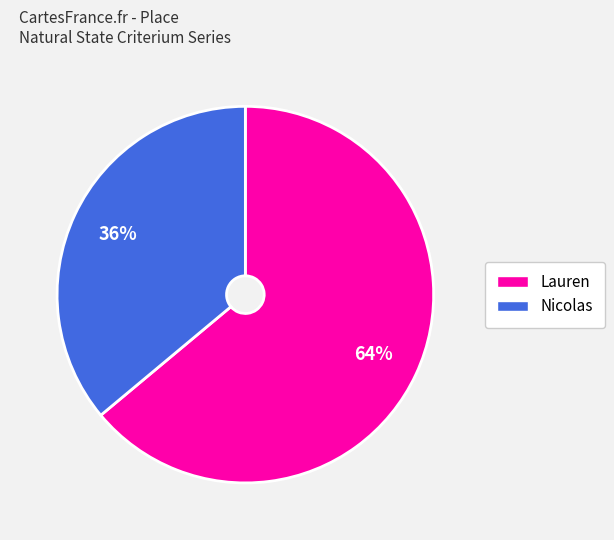

Is the sum of Lauren and Nicolas greater than half?

Yes